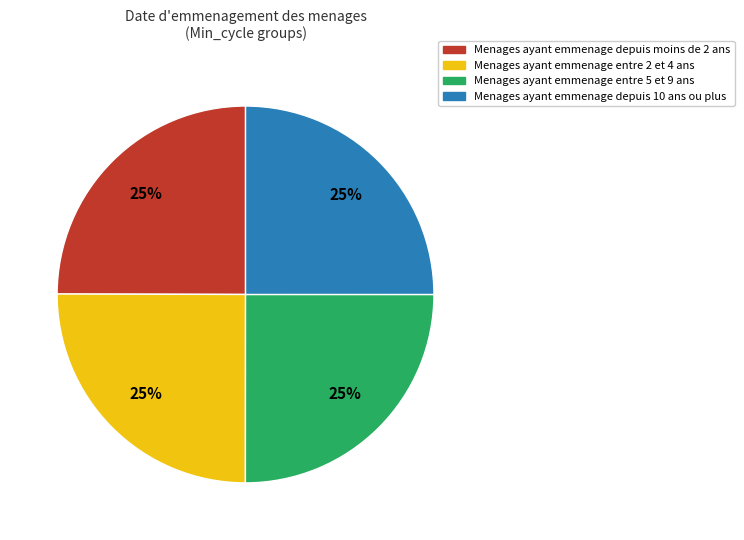

Is Menages ayant emmenage depuis moins de 2 ans the majority of the pie?

No